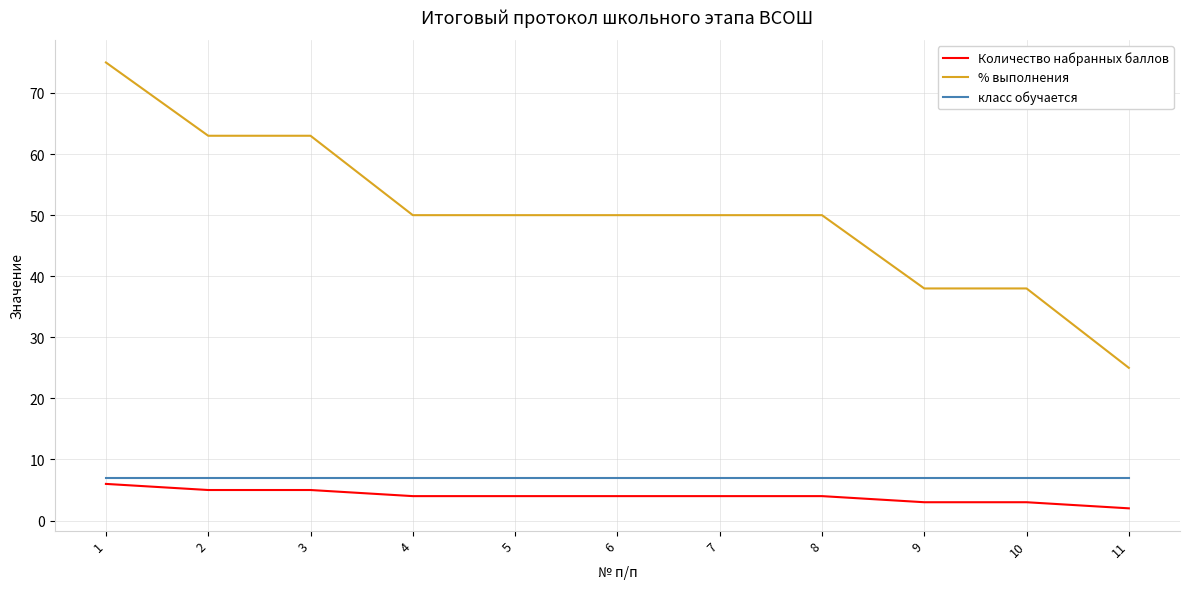

What is the total value across all series at 11?

34